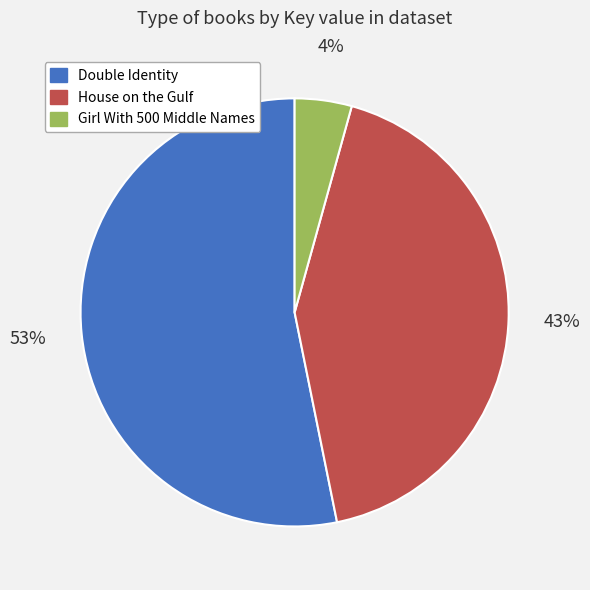

What percentage is the House on the Gulf slice, to the nearest percent?

43%